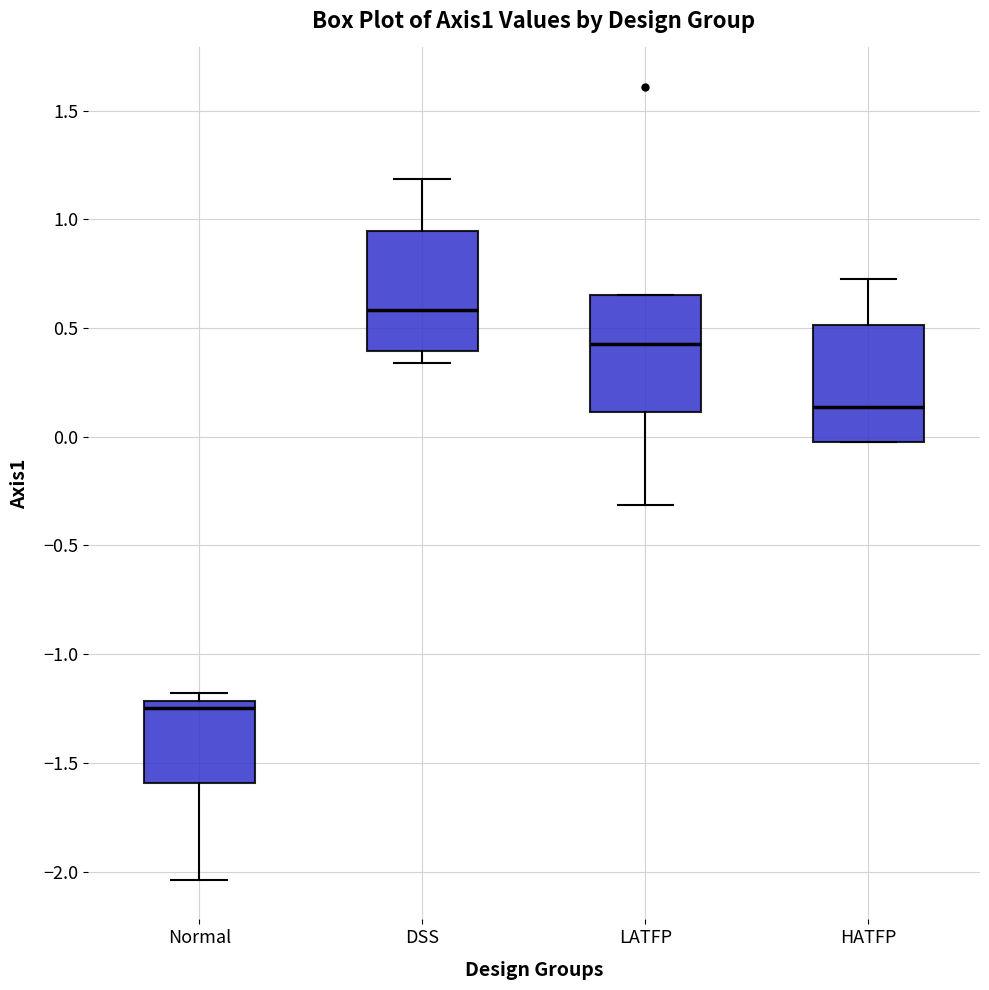

Reading left to right, transcribe this box plot: for each box, give where its median line is, the range the box spans, and where its two whiskers end, as read against the y-axis. The values are not printed on the chart, so give them approximately, as read against the axis.

Normal: median -1.25, box -1.60 to -1.20, whiskers -2.05 to -1.20 (just above the box's upper edge)
DSS: median 0.60, box 0.40 to 0.95, whiskers 0.35 to 1.20
LATFP: median 0.45, box 0.10 to 0.65, whiskers -0.30 to 0.65
HATFP: median 0.15, box 0.00 to 0.50, whiskers -0.05 to 0.75